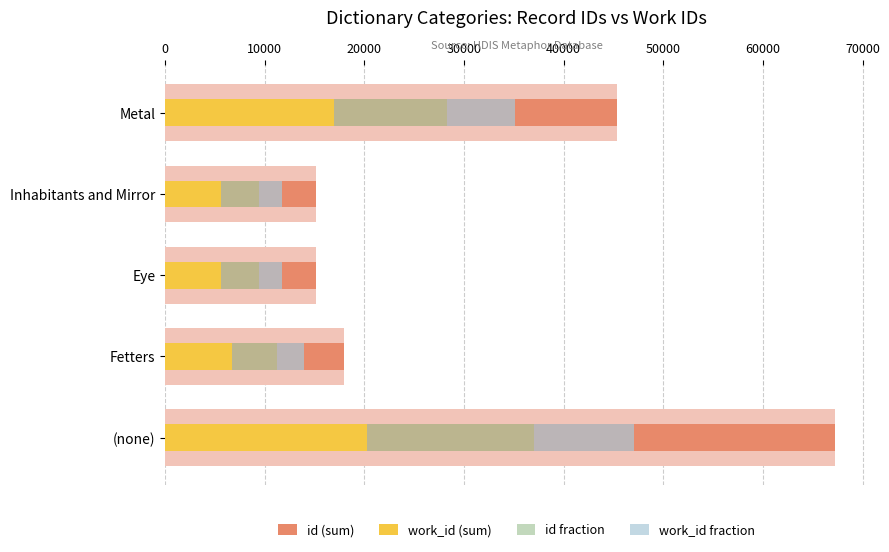

How many bars are there in total?

20